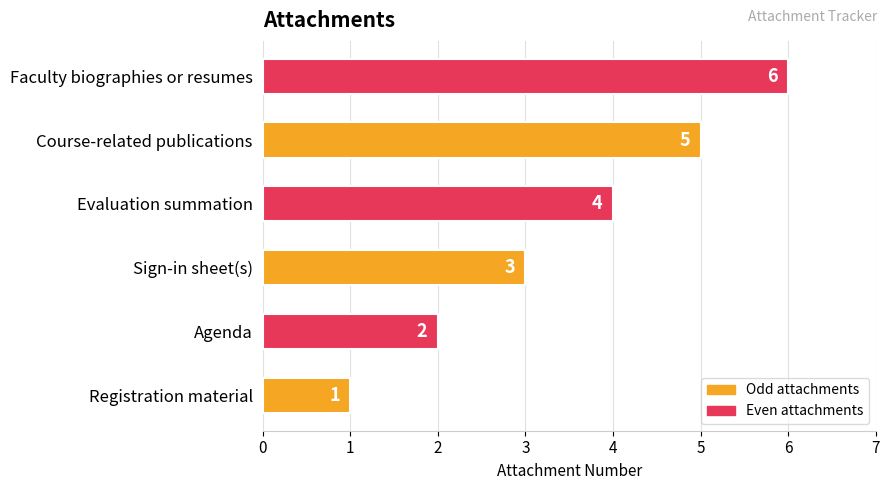

What is the sum of all values?

21